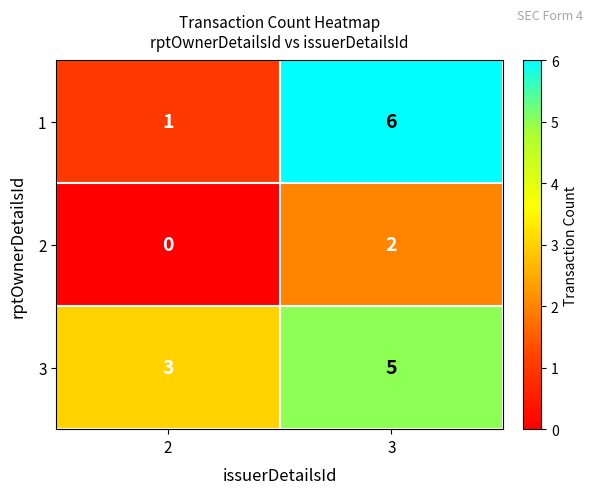

What is the maximum value shown in the chart?

6